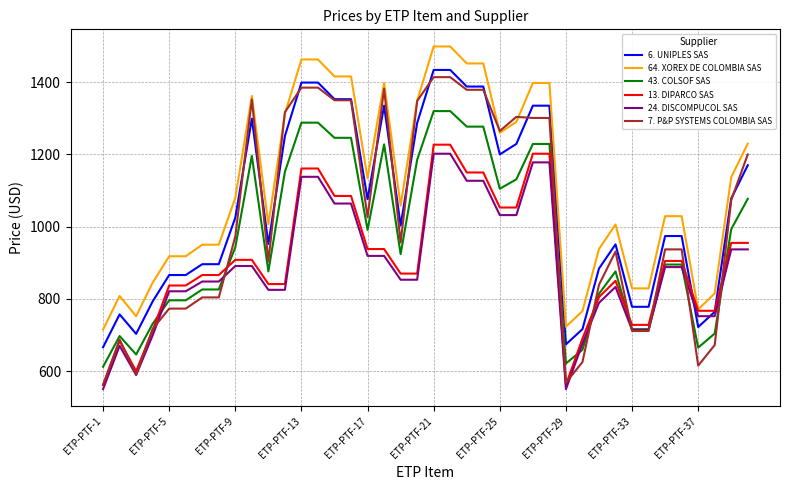

How many lines are shown in the chart?

6